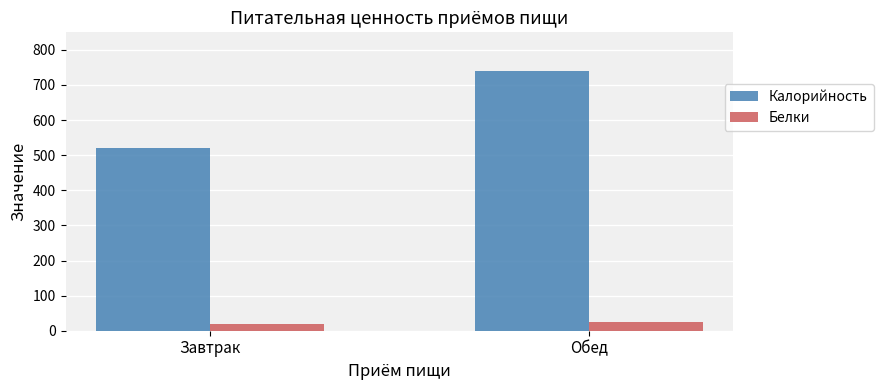

What is the difference between the Калорийность values at Завтрак and Обед?

220.3